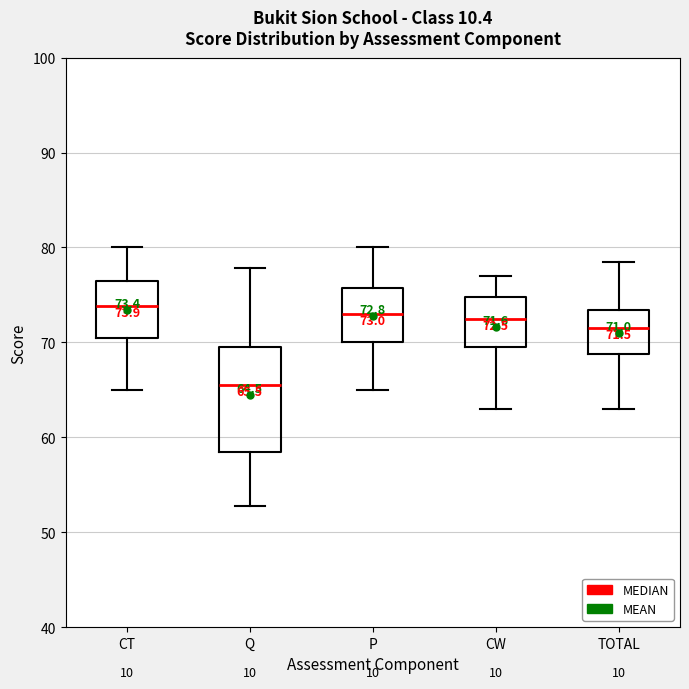

Which box is the tallest, from its lower edge to its upper edge?

Q